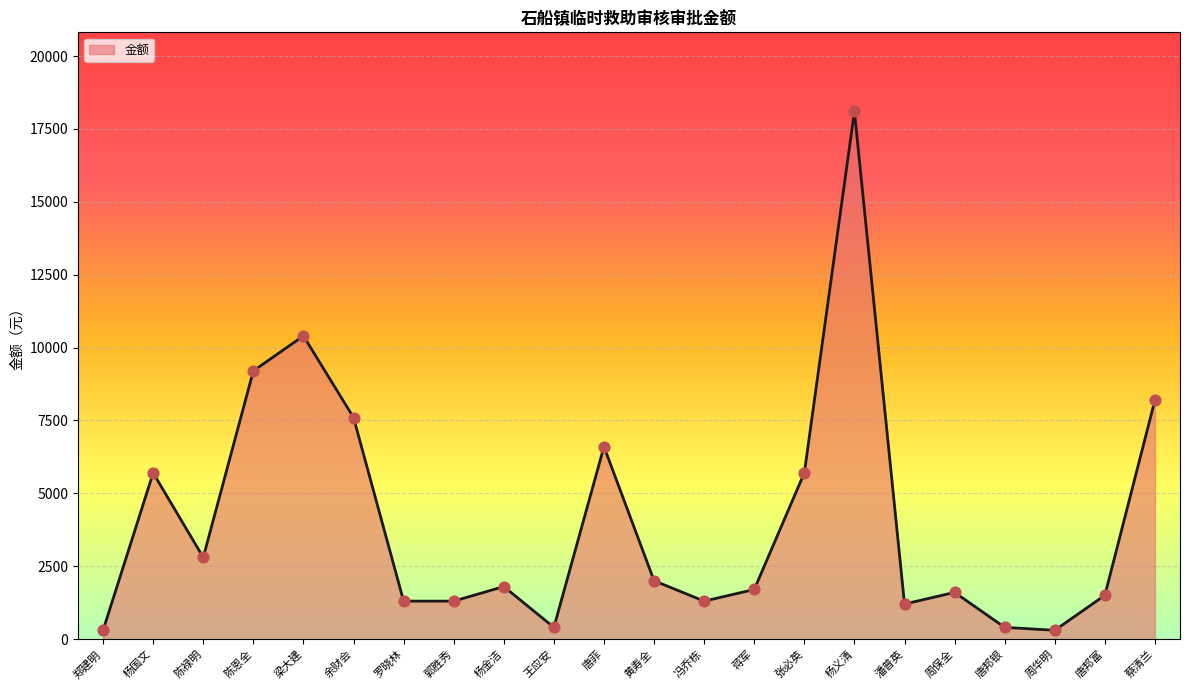

What is the change in value from 余财会 to 潘普英?

-6400